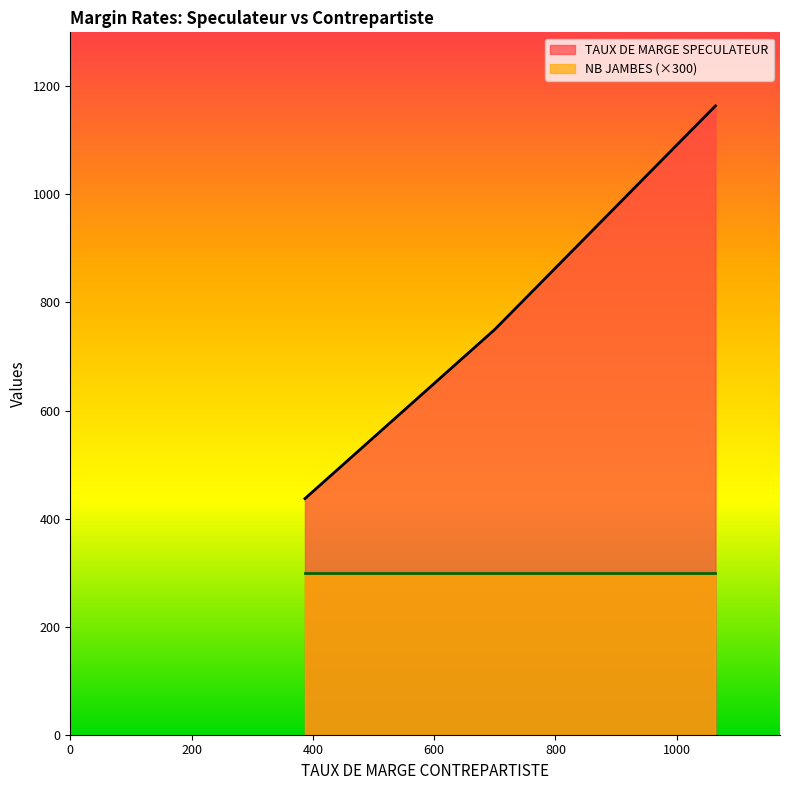

What is the label of the 19th point from the left?

636